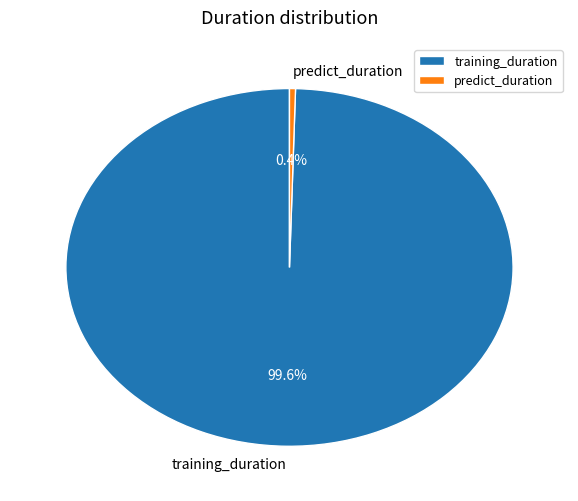

Which has a higher value, predict_duration or training_duration?

training_duration